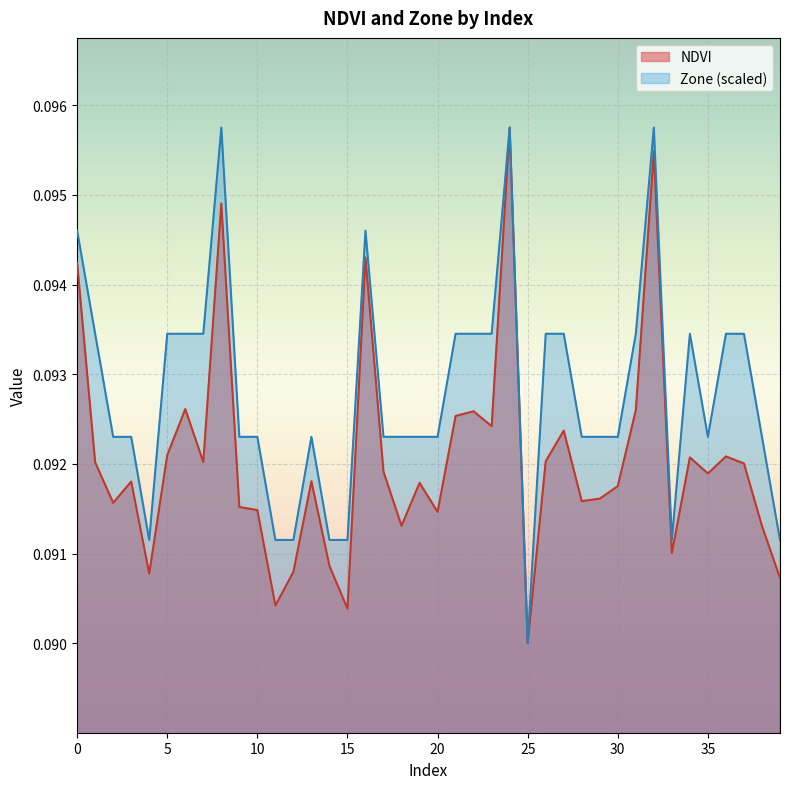

True or false: NDVI and Zone intersect in this chart.

False